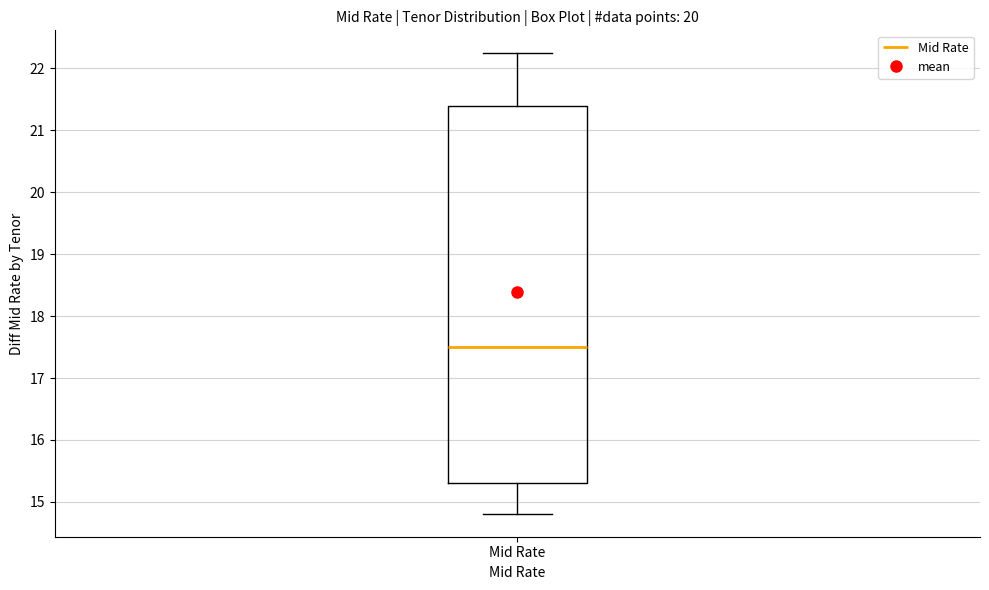

Transcribe this box plot: give where the median line is, the range the box spans, and where the two whiskers end, as read against the y-axis. The values are not printed on the chart, so give them approximately, as read against the axis.

median 17.5, box 15.3 to 21.4, whiskers 14.8 to 22.2